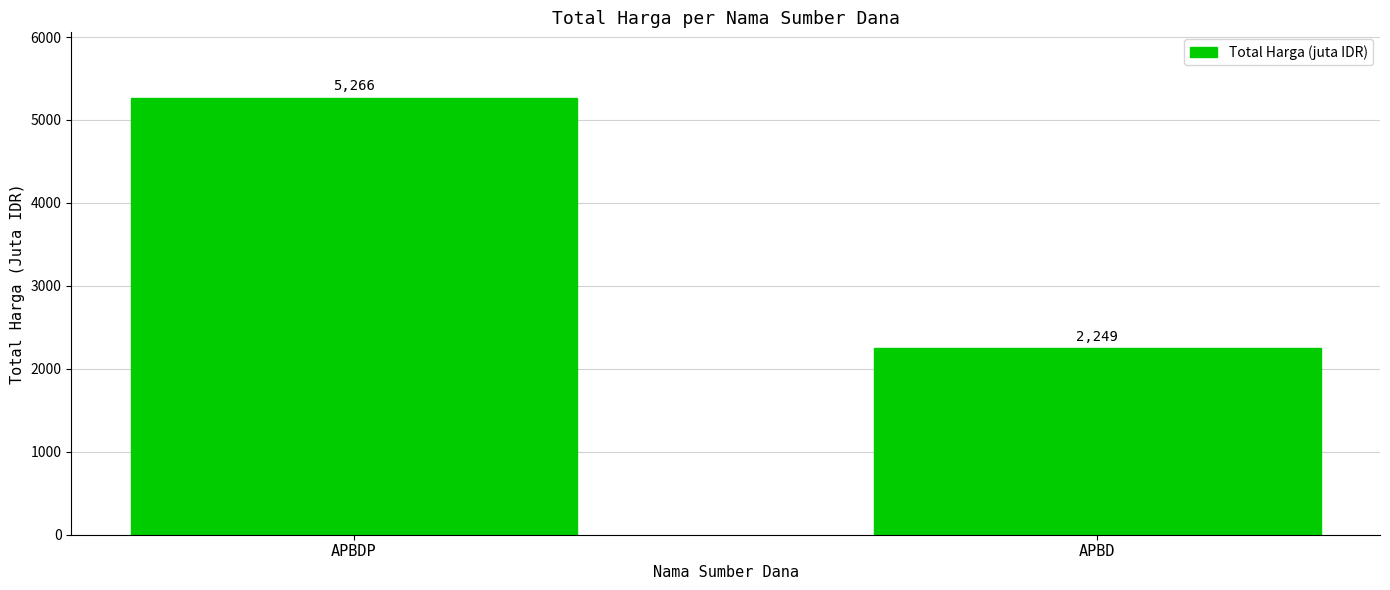

List the labels in order of value, largest first.

APBDP, APBD